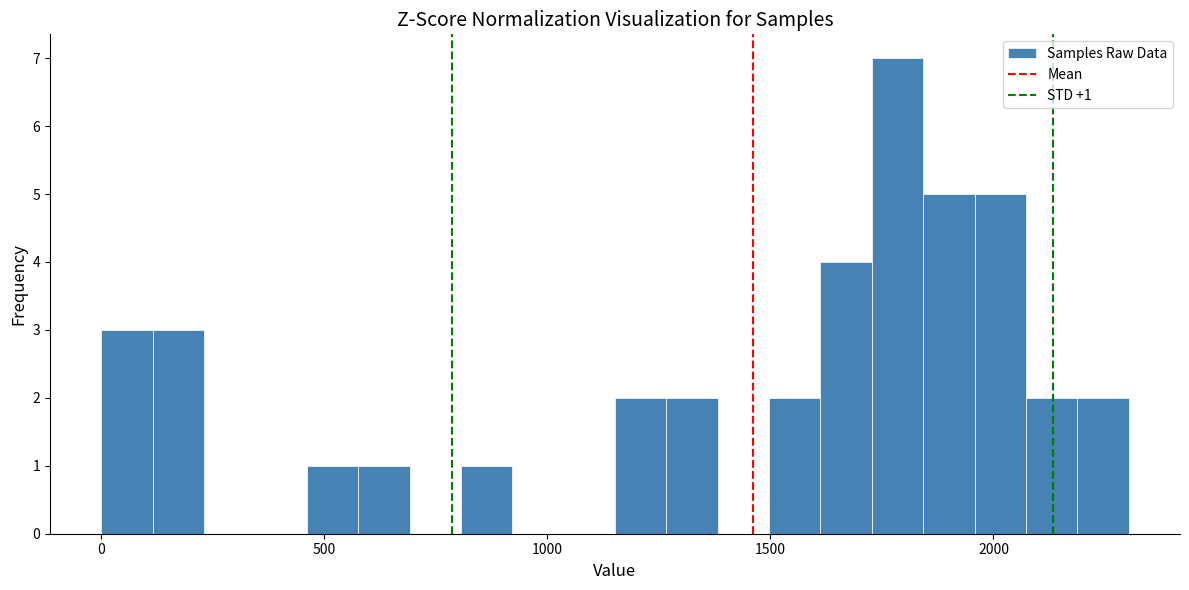

Around what value on the x-axis is the tallest bar? Give the approximate position of its centre, as read against the axis.

1800